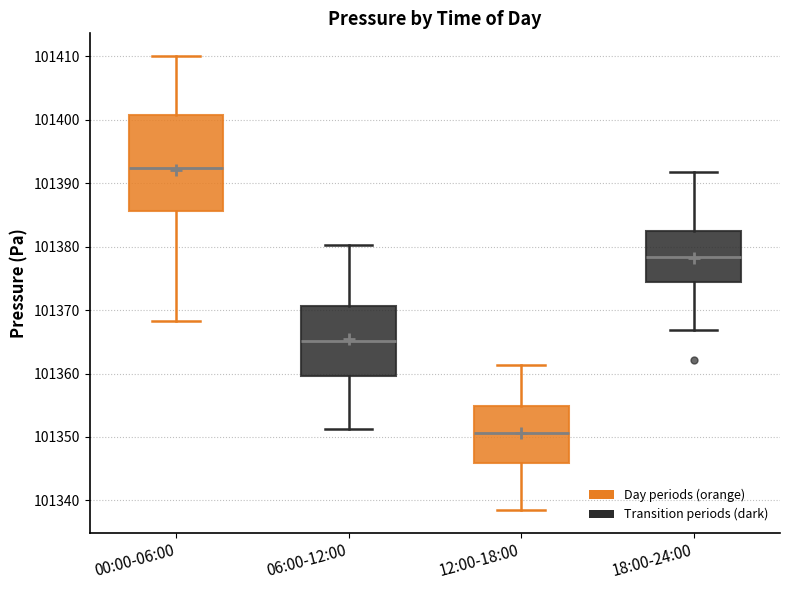

Reading left to right, read every box against the y-axis: the position of its median line, the range the box covers, and the ends of its whiskers. The values are not printed on the chart, so give them approximately, as read against the axis.

00:00-06:00: median 101392, box 101386 to 101401, whiskers 101368 to 101410
06:00-12:00: median 101365, box 101360 to 101371, whiskers 101351 to 101380
12:00-18:00: median 101351, box 101346 to 101355, whiskers 101339 to 101361
18:00-24:00: median 101378, box 101374 to 101382, whiskers 101367 to 101392